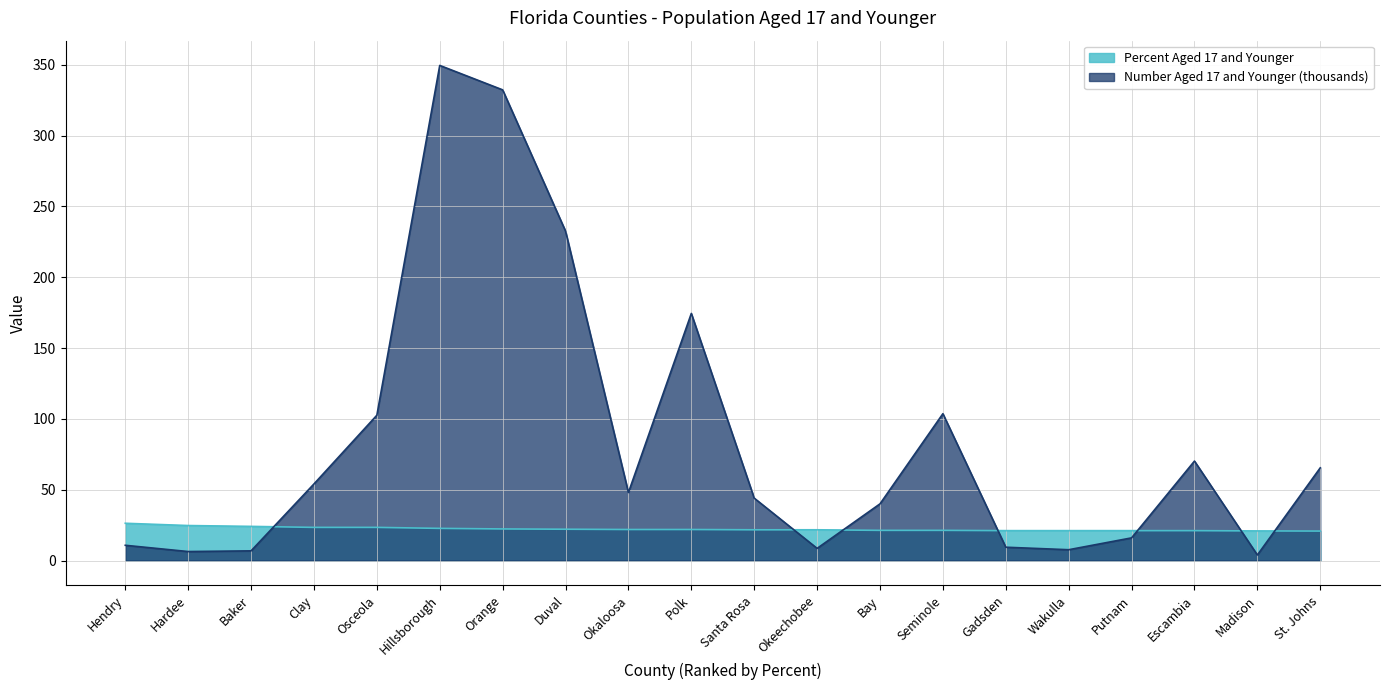

True or false: Number Aged 17 and Younger (thousands) has a value of 70.2 at Escambia.

True